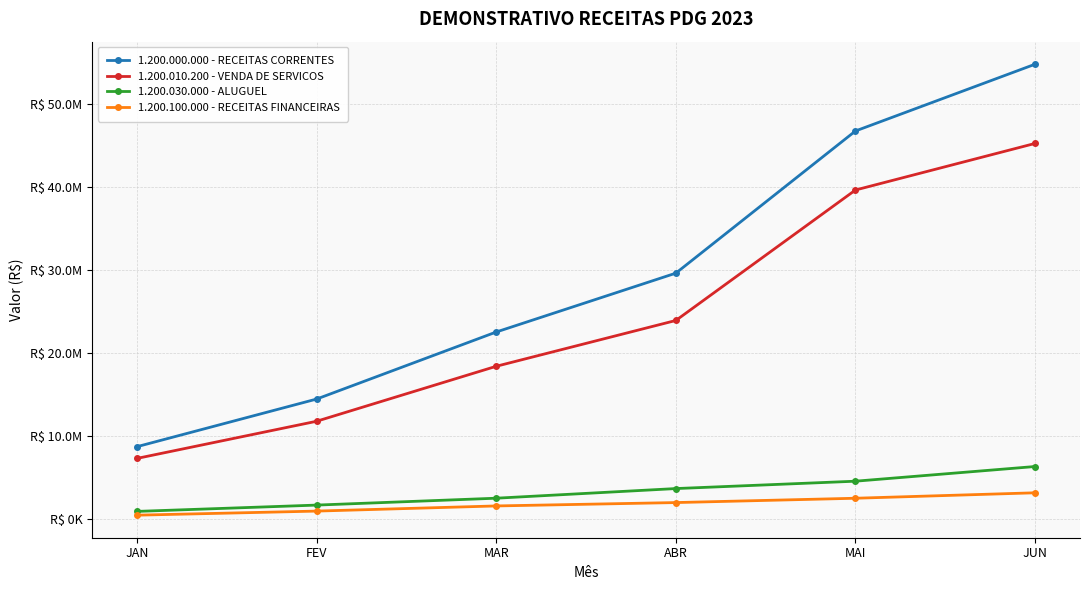

Where is 1.200.010.200 - VENDA DE SERVICOS nearest to the value 26285442?

ABR